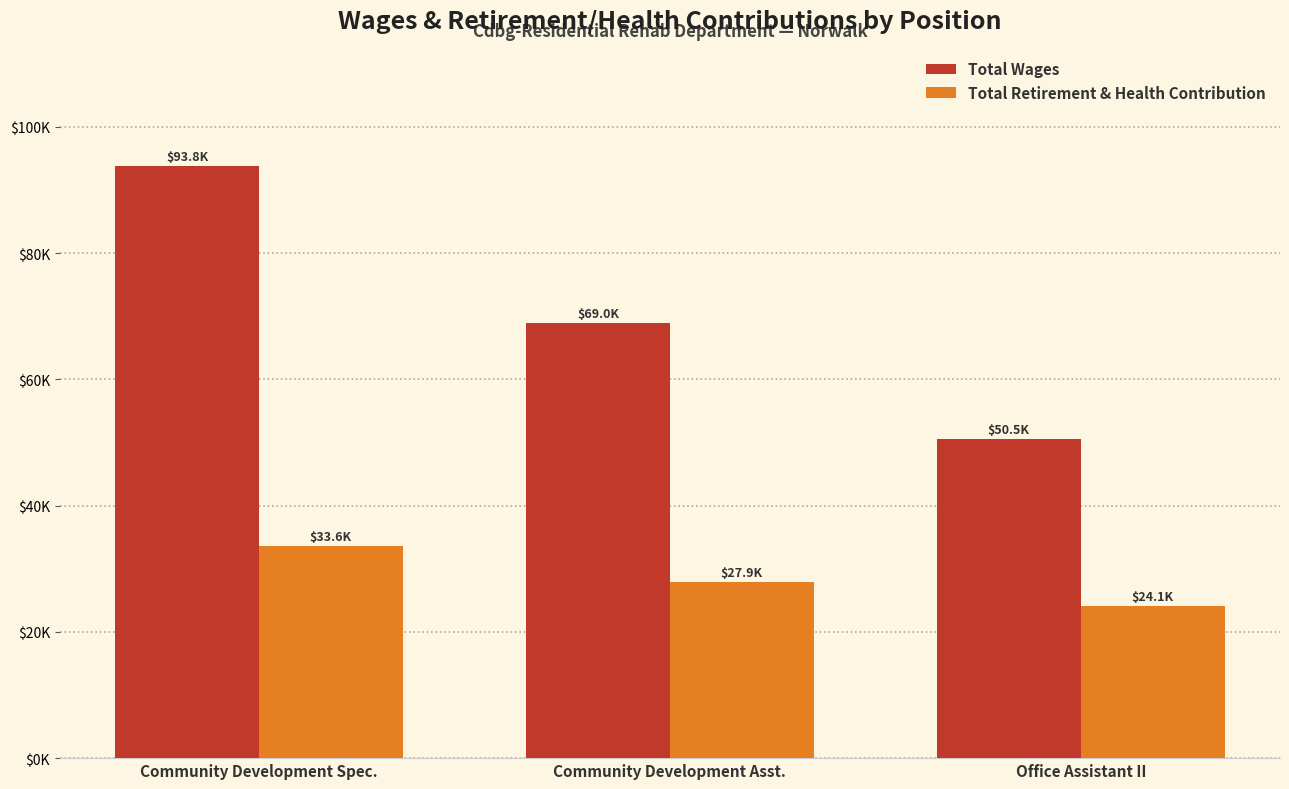

Between Office Assistant II and Community Development Spec., which is larger?

Community Development Spec.